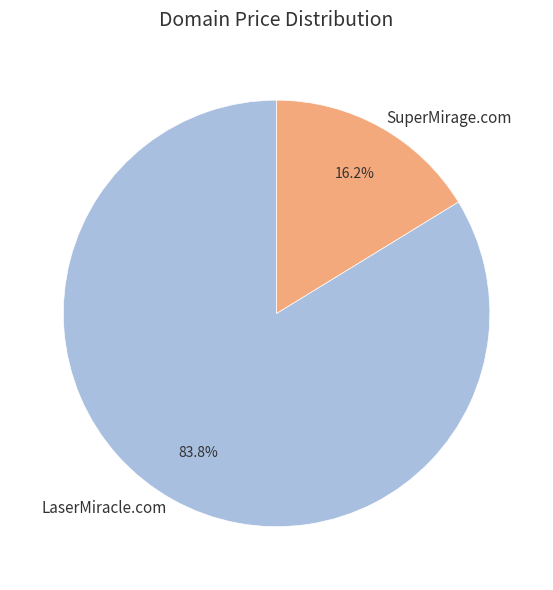

How many slices are in this pie chart?

2